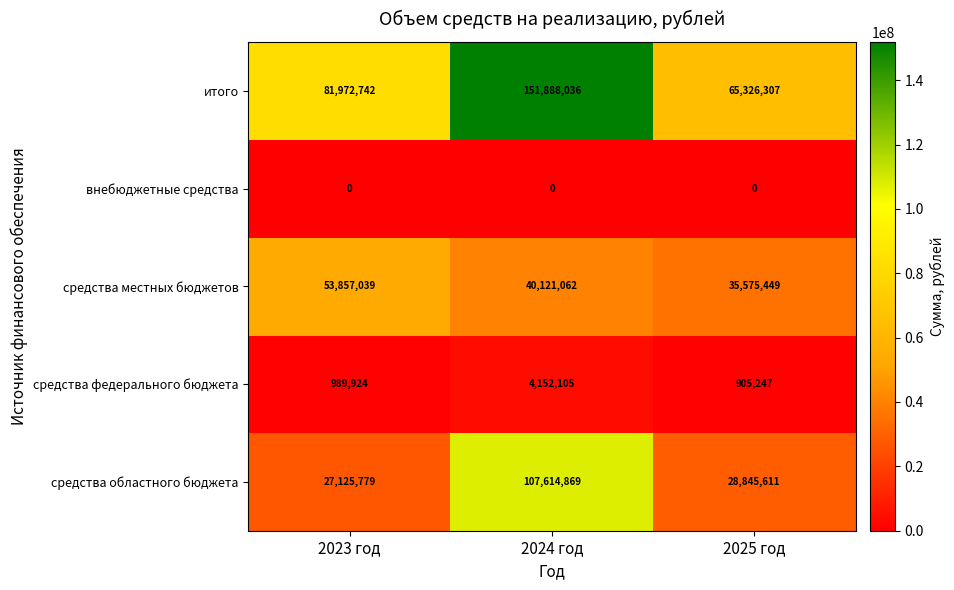

Which series has the widest spread of values?

итого